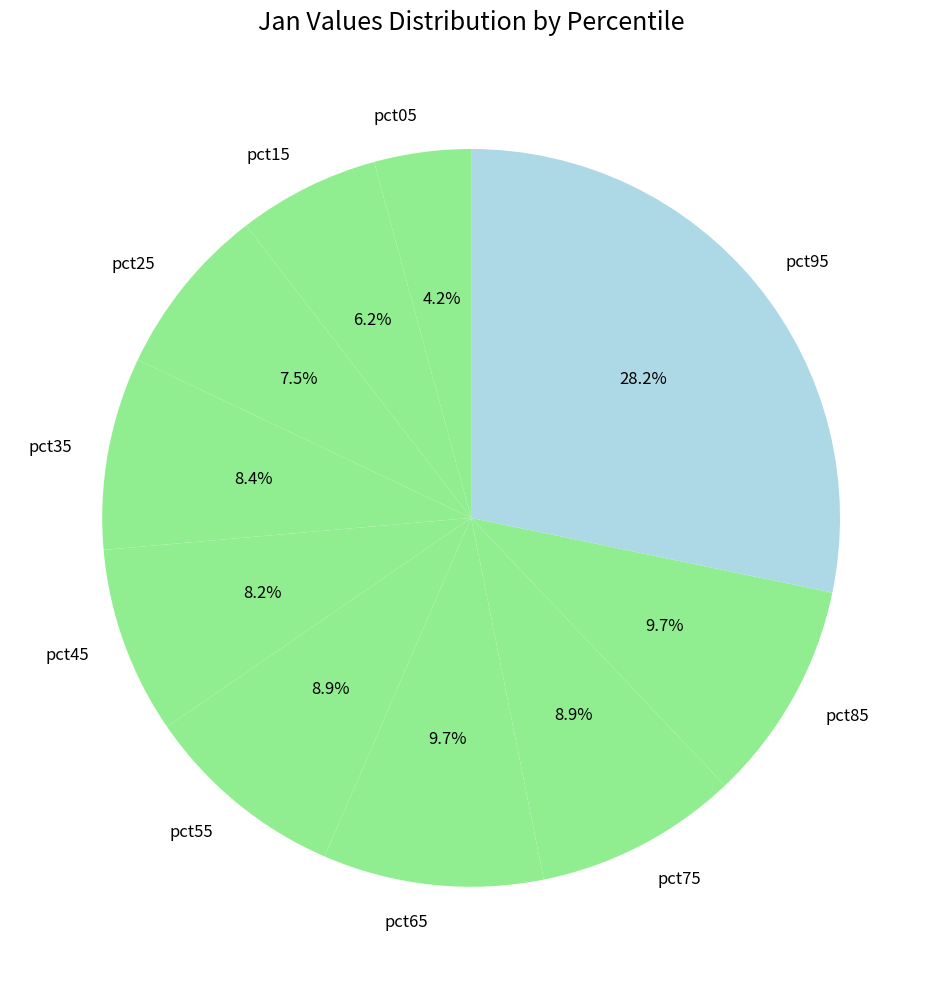

The pct45 slice represents 18% of the pie. True or false?

False